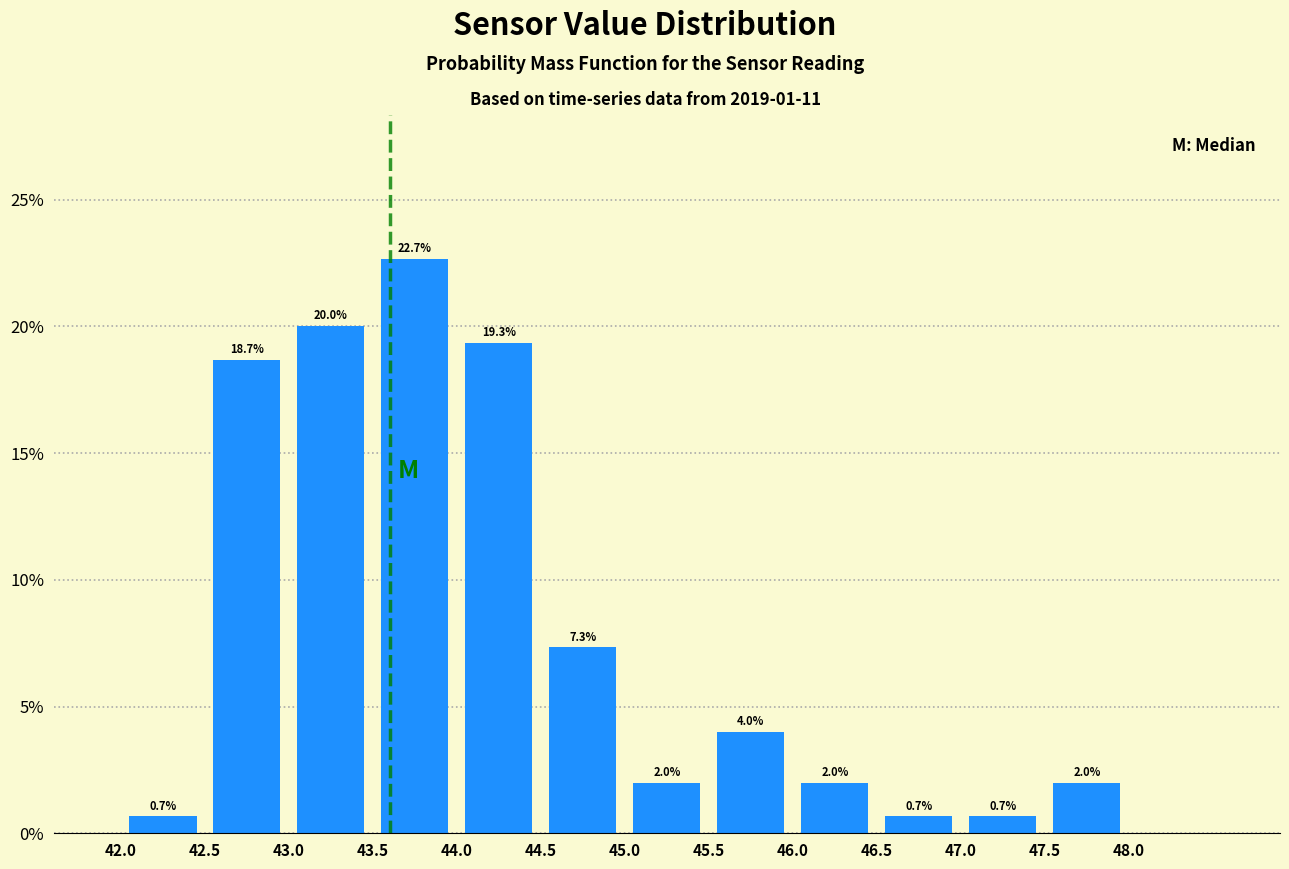

Over which range of the x-axis is the bar tallest?

43.5 to 44.0